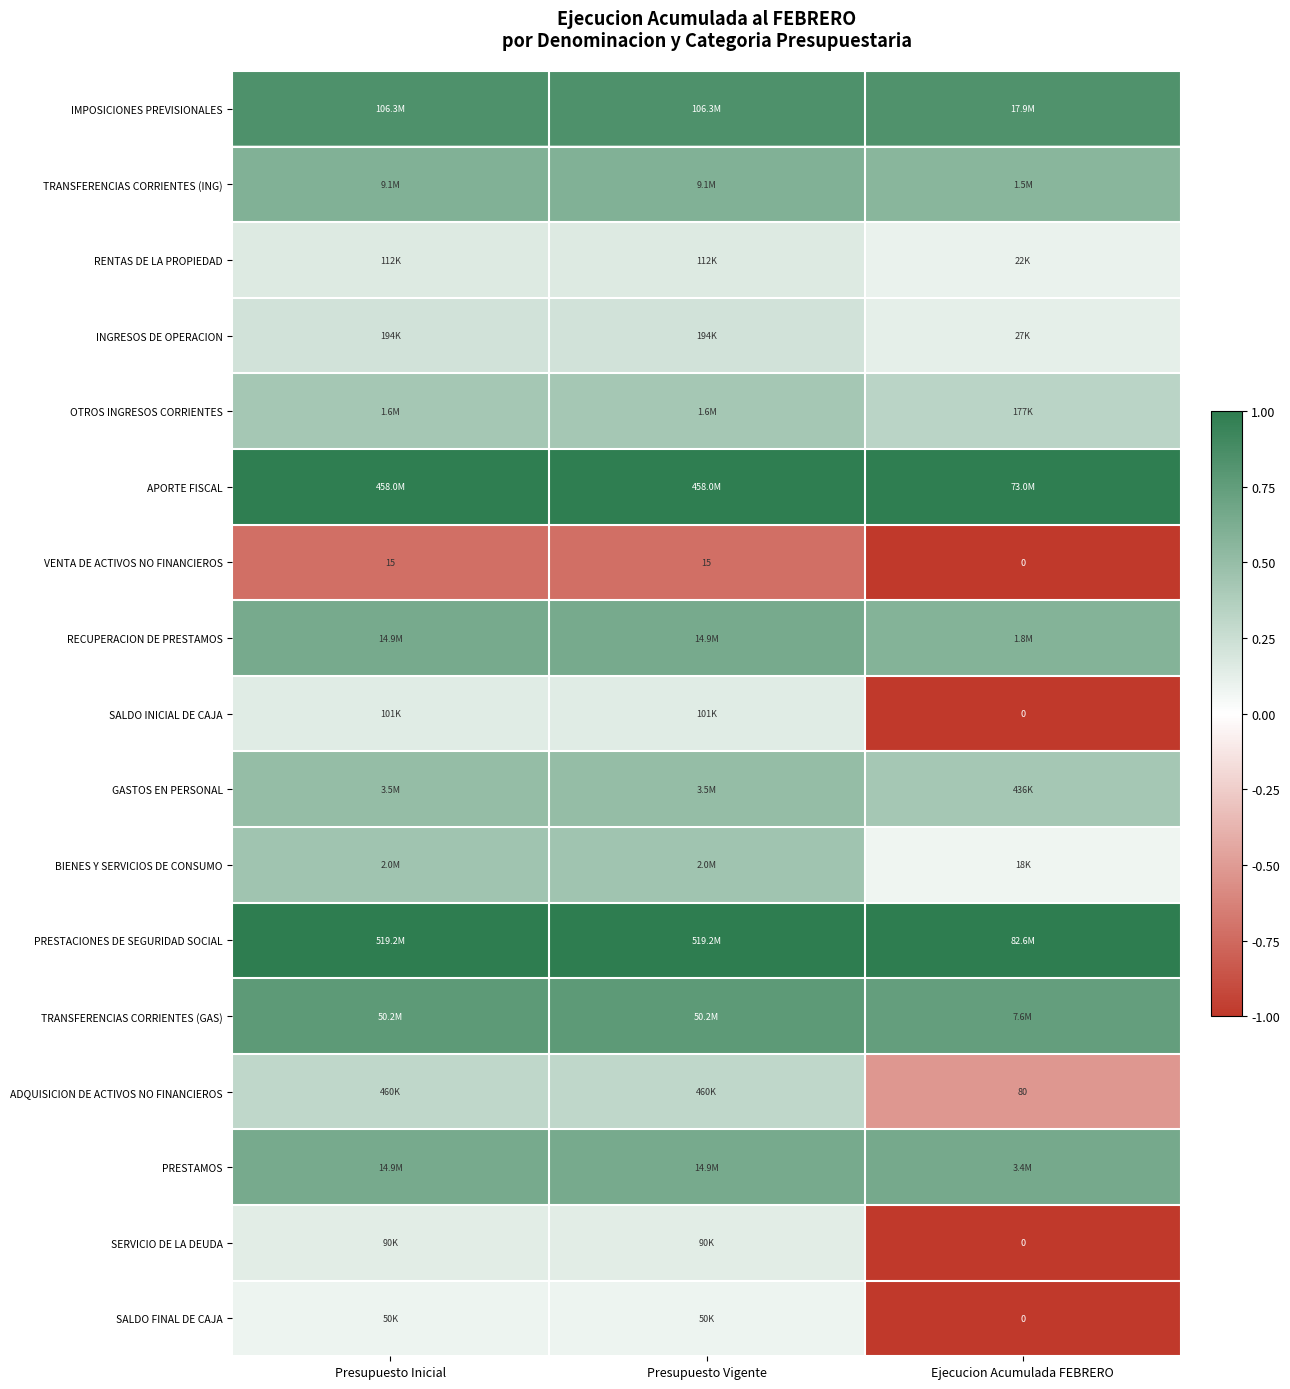

Where is SERVICIO DE LA DEUDA nearest to the value 0?

Presupuesto Inicial